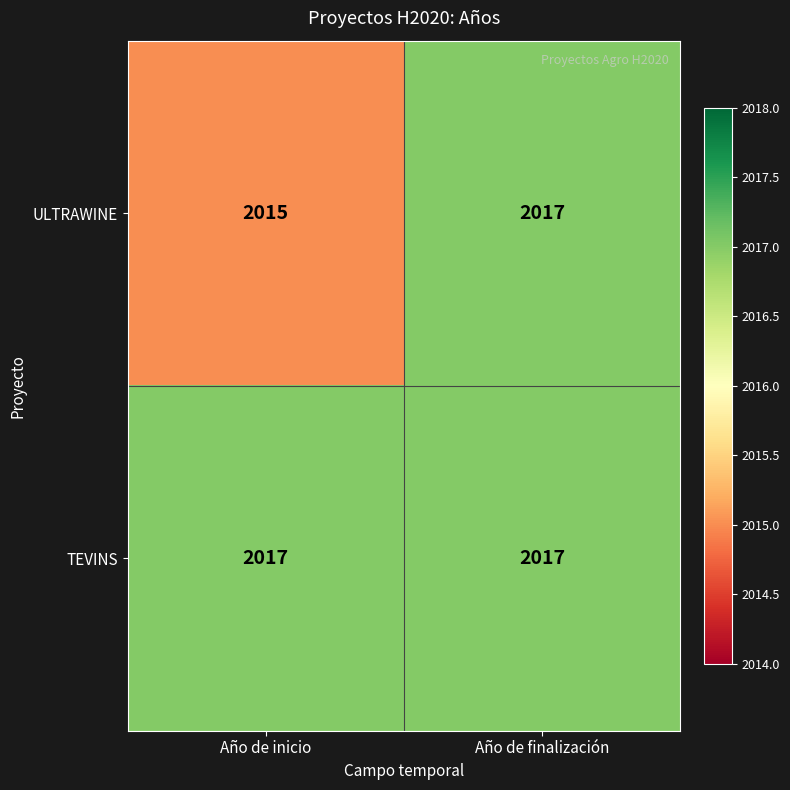

Count the number of data series in this chart.

2